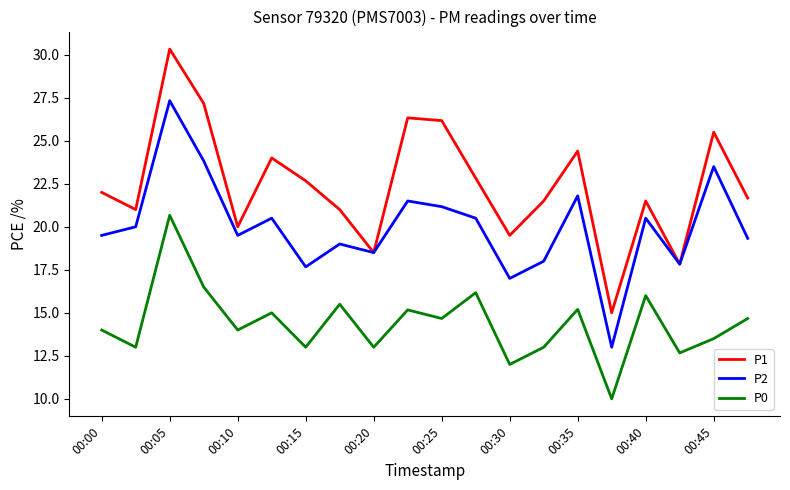

At how many categories does at least one series exceed 12?

20